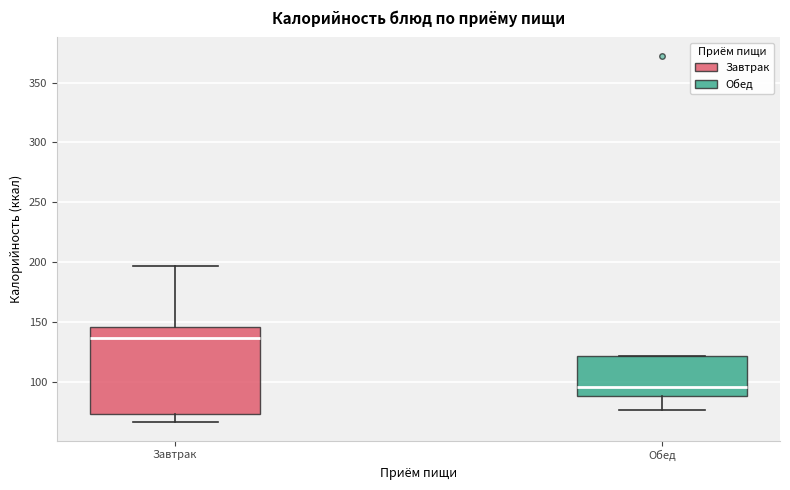

Where is the lower edge of the box for Обед on the y-axis? The values are not printed on the chart, so give them approximately, as read against the axis.

90